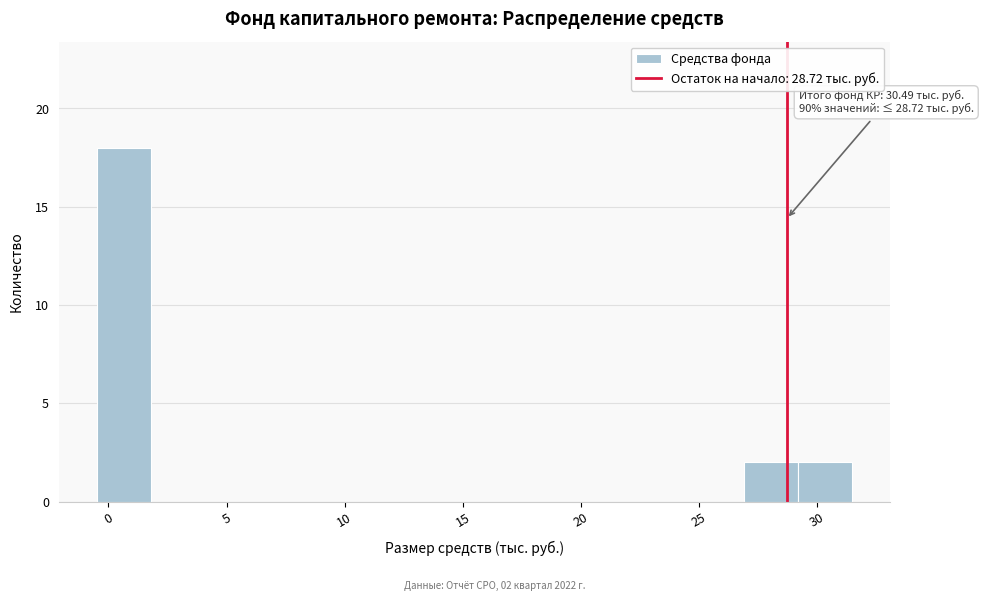

Which range on the x-axis has the tallest bar?

-0.5 to 2.0